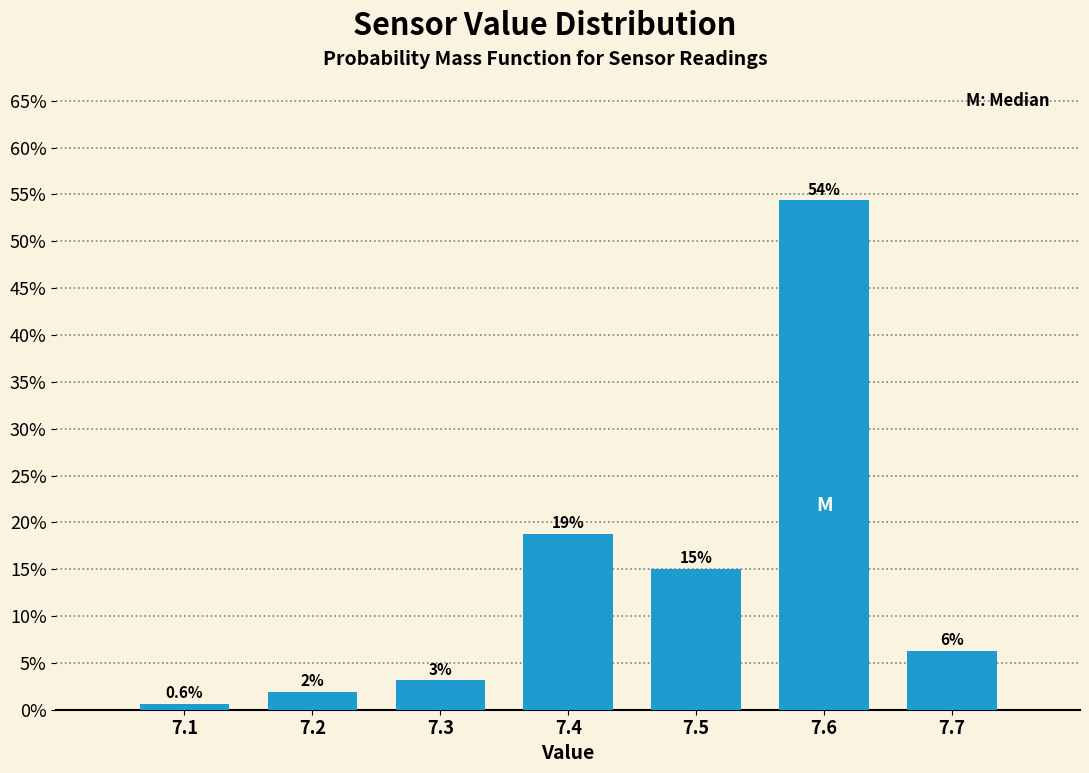

How many bars are there in total?

7